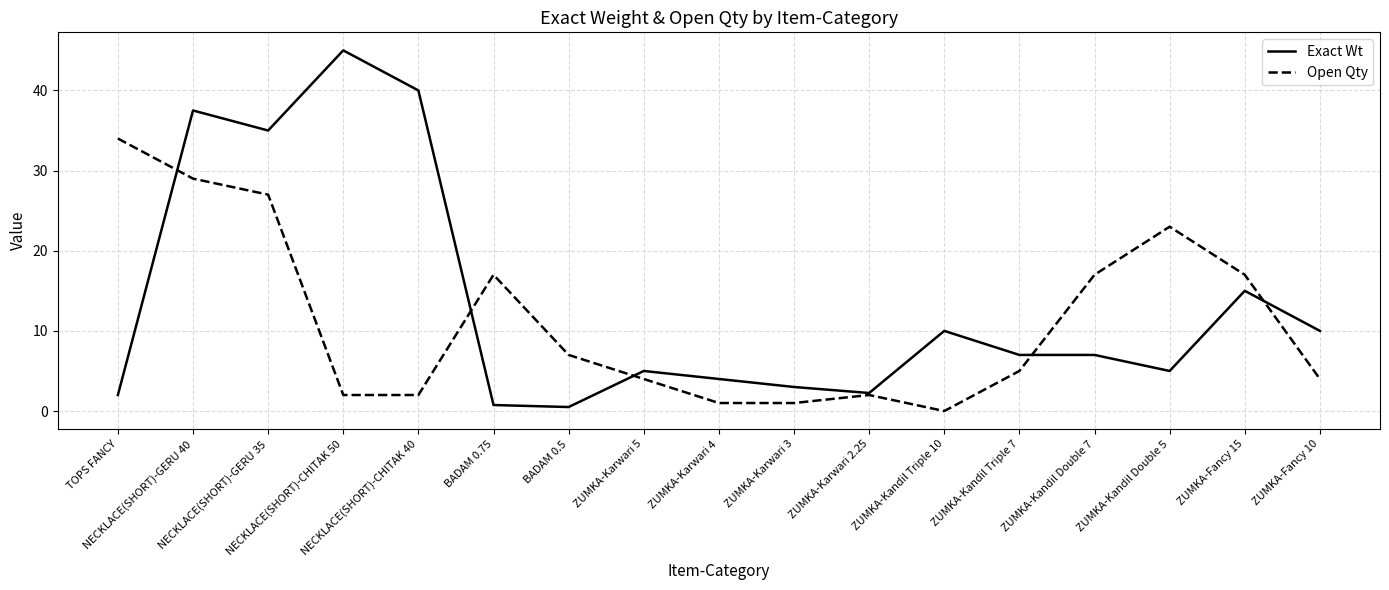

Which series has the largest range (max minus min)?

Exact Wt